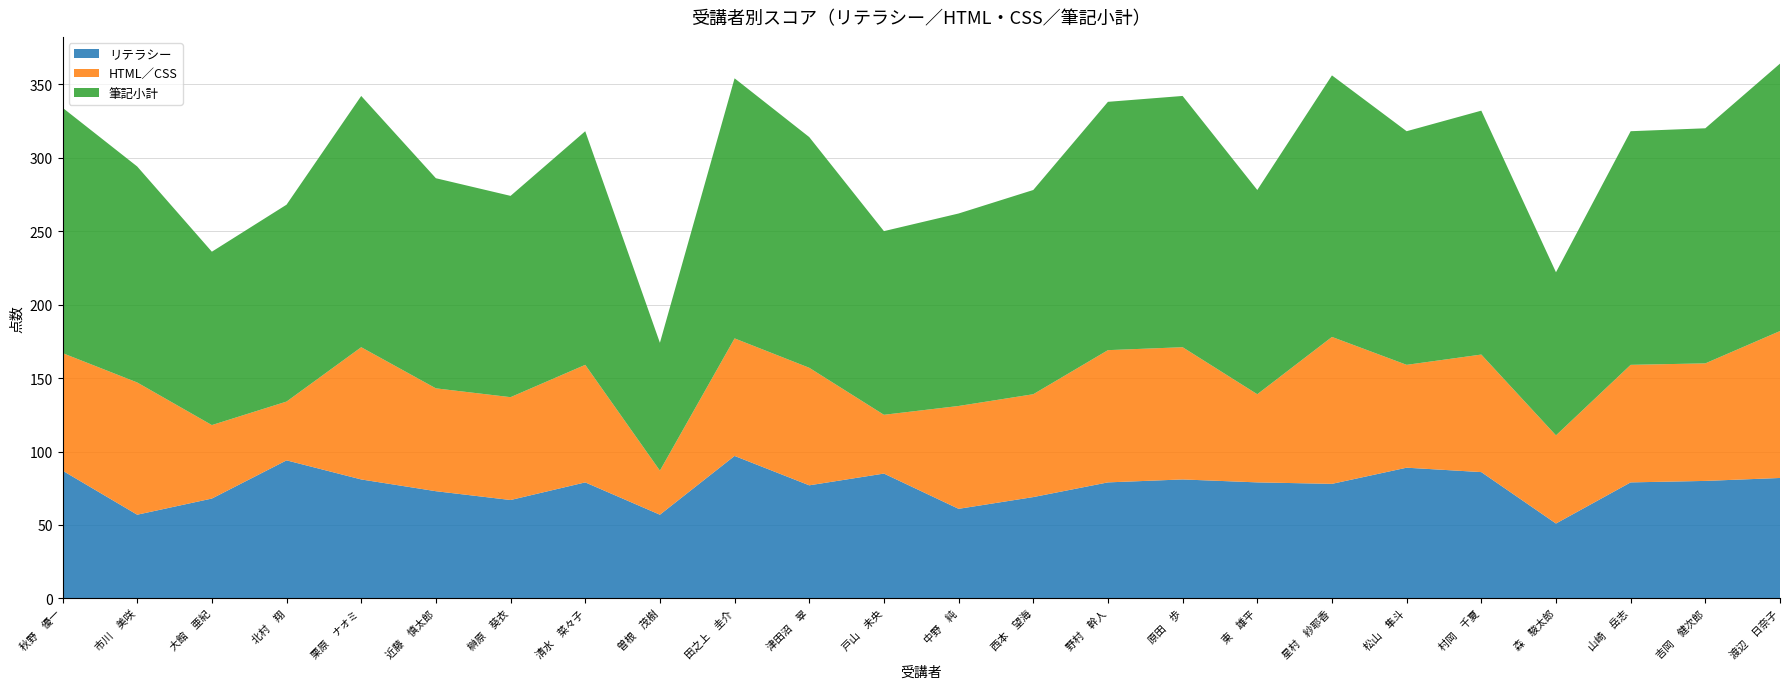

Reading left to right, list all the values displayed in this chart.

リテラシー: 87	57	68	94	81	73	67	79	57	97	77	85	61	69	79	81	79	78	89	86	51	79	80	82
HTML／CSS: 80	90	50	40	90	70	70	80	30	80	80	40	70	70	90	90	60	100	70	80	60	80	80	100
筆記小計: 167	147	118	134	171	143	137	159	87	177	157	125	131	139	169	171	139	178	159	166	111	159	160	182